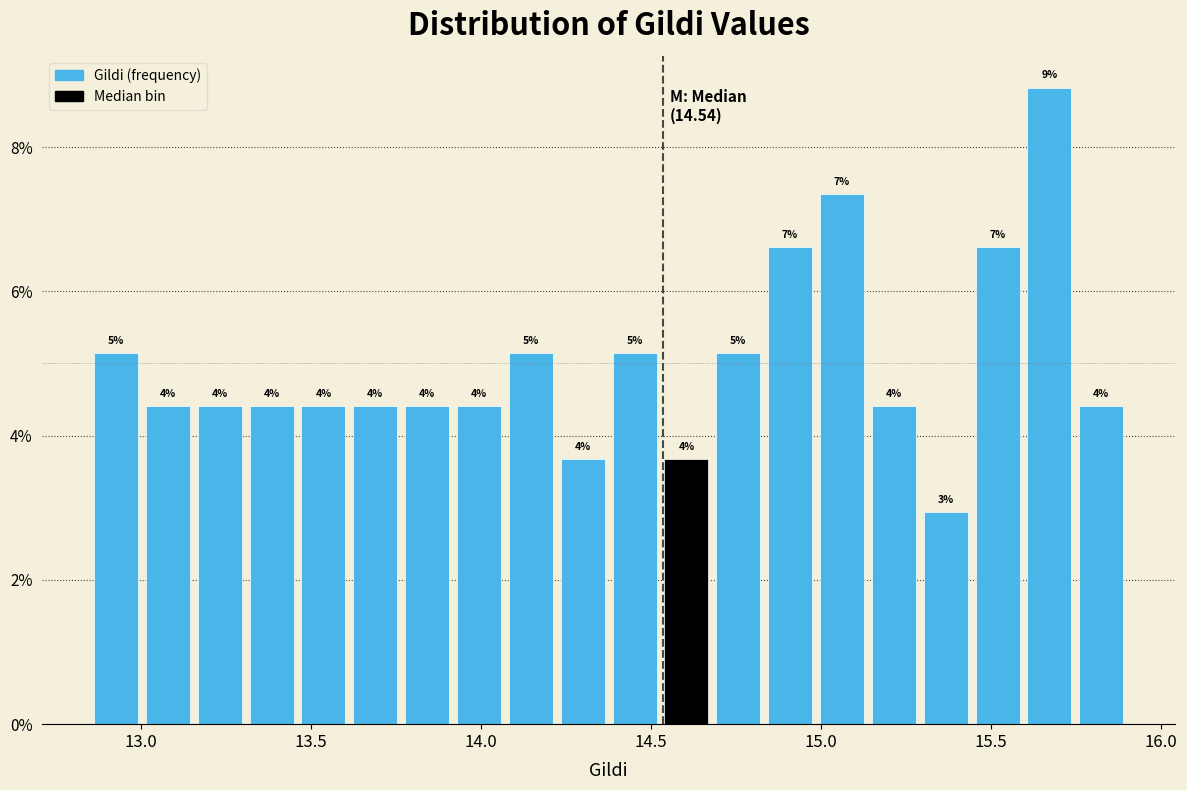

Around what value on the x-axis is the tallest bar? Give the approximate position of its centre, as read against the axis.

15.65